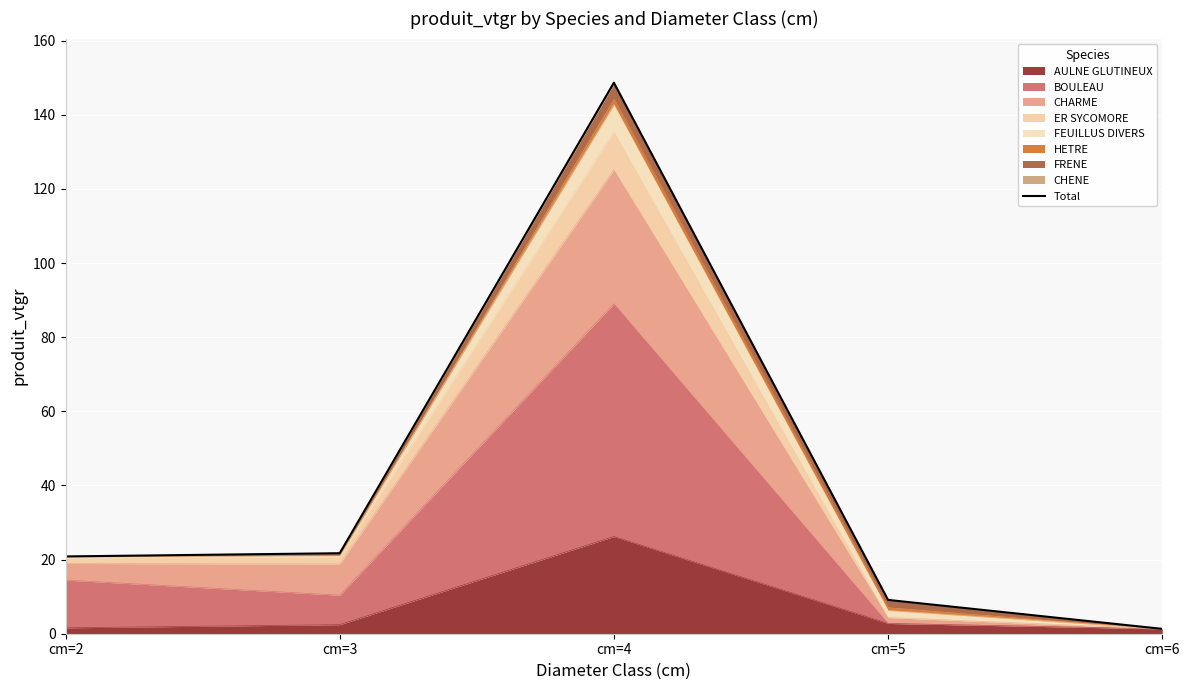

What is the difference between the maximum and minimum values?

147.4